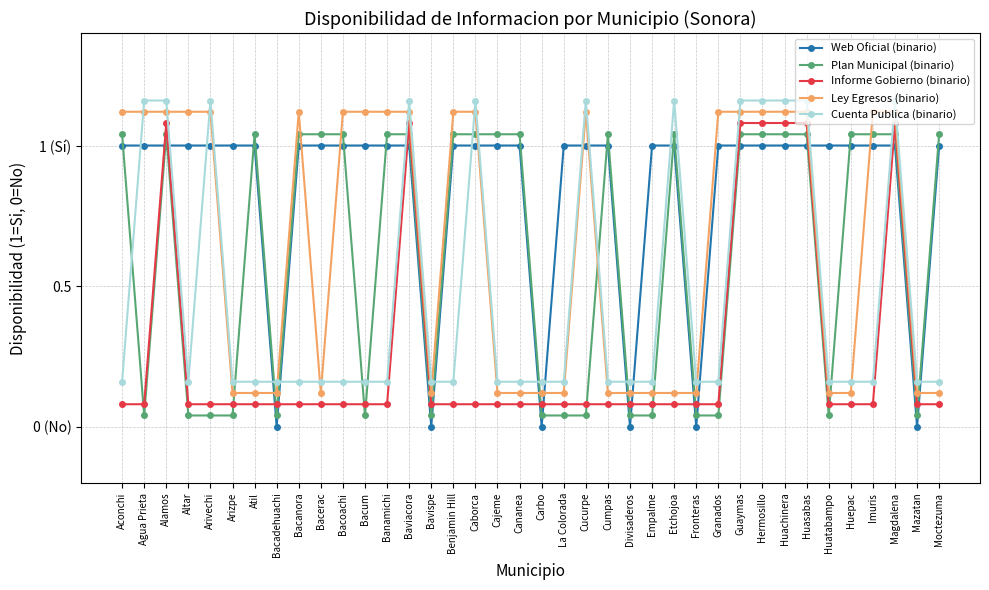

What are all the series names shown in the legend?

Web Oficial (binario), Plan Municipal (binario), Informe Gobierno (binario), Ley Egresos (binario), Cuenta Publica (binario)